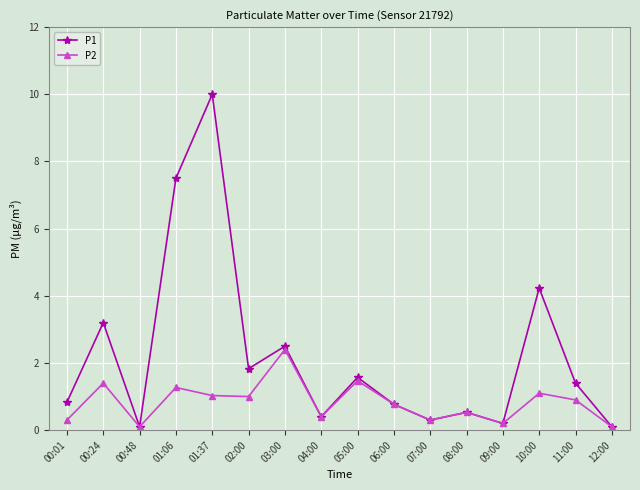

What is the total value across all series at 12:00?

0.2